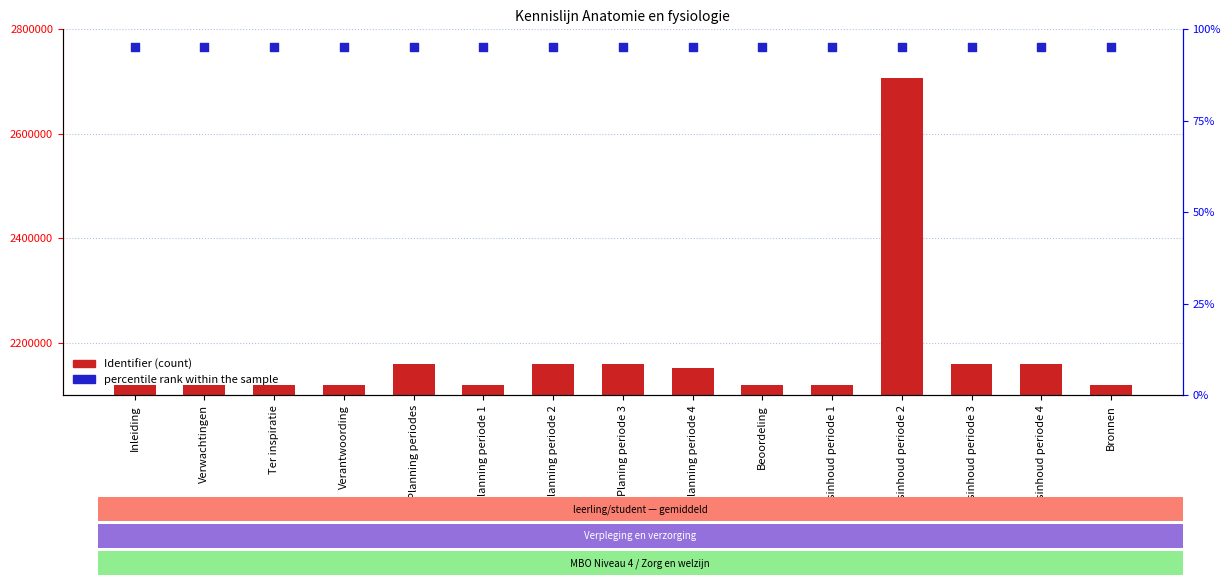

Which series has the largest Y range (max minus min)?

Identifier